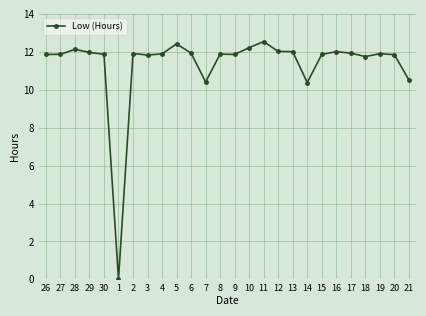

True or false: there are more than 0 points higher than both neighbors.

True